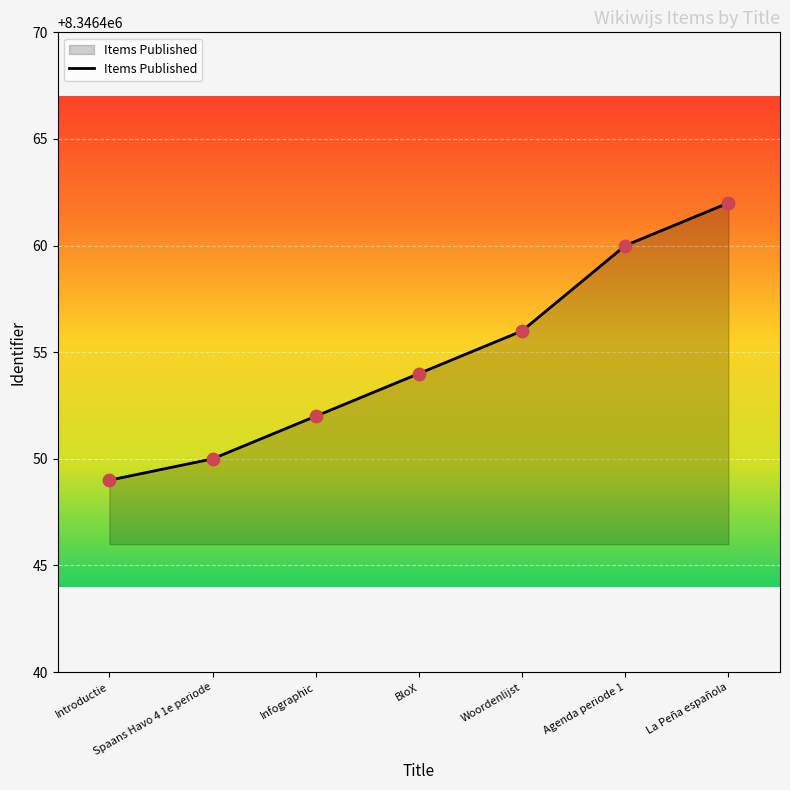

What is the change in value from Introductie to Agenda periode 1?

+11